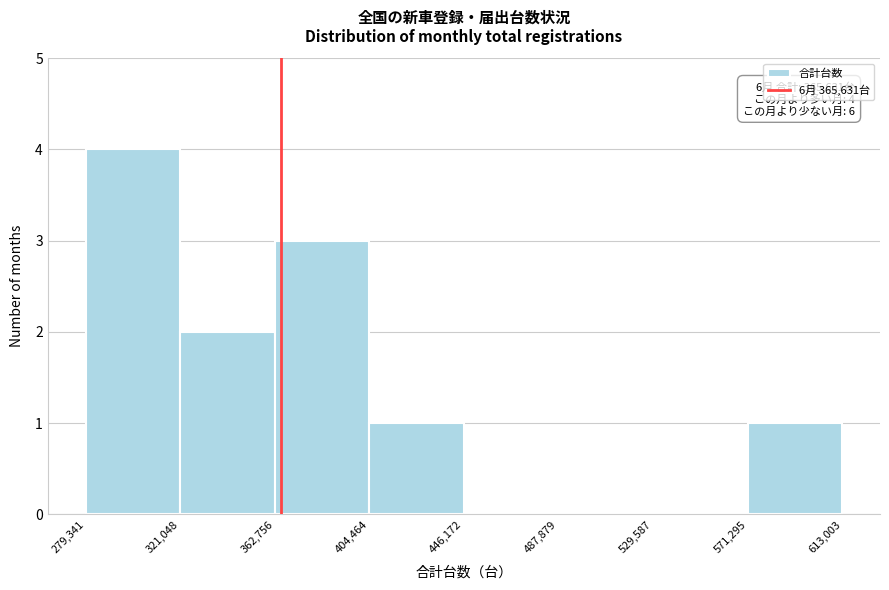

Which range on the x-axis has the tallest bar?

279,341 to 321,048